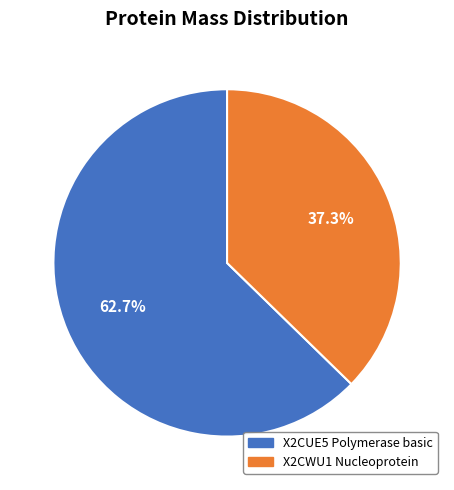

What is the ratio of the value at X2CWU1 Nucleoprotein to the value at X2CUE5 Polymerase basic?

0.6